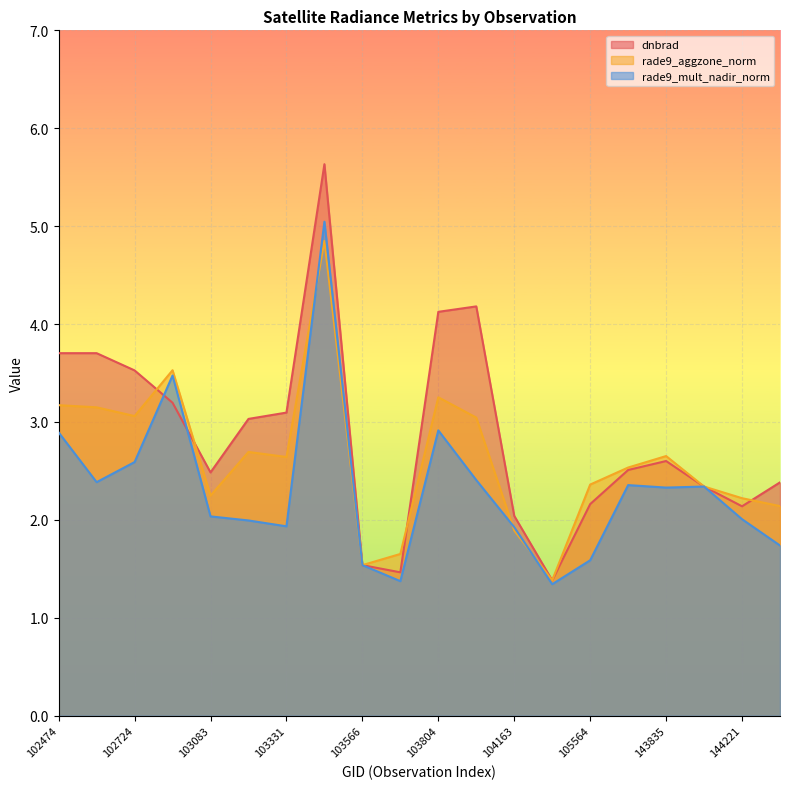

How many lines are shown in the chart?

3